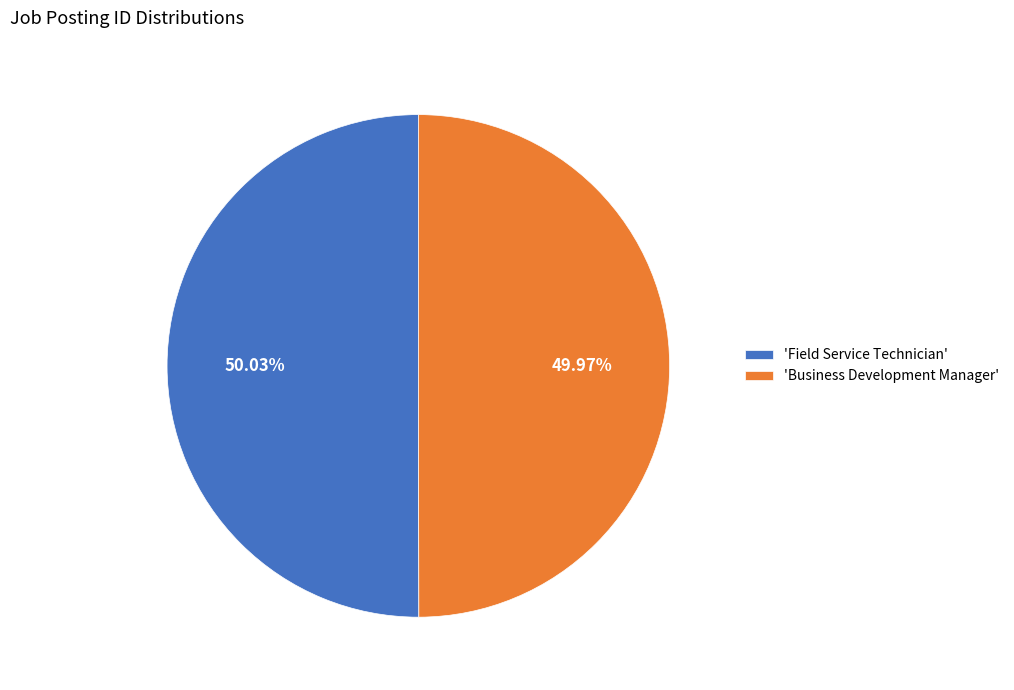

How many slices are in this pie chart?

2